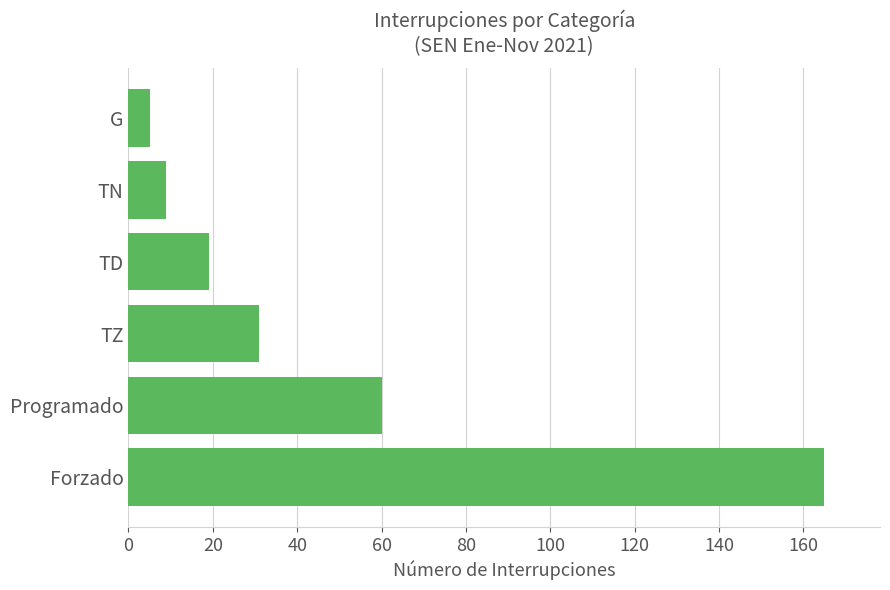

How many series are shown in this chart?

1